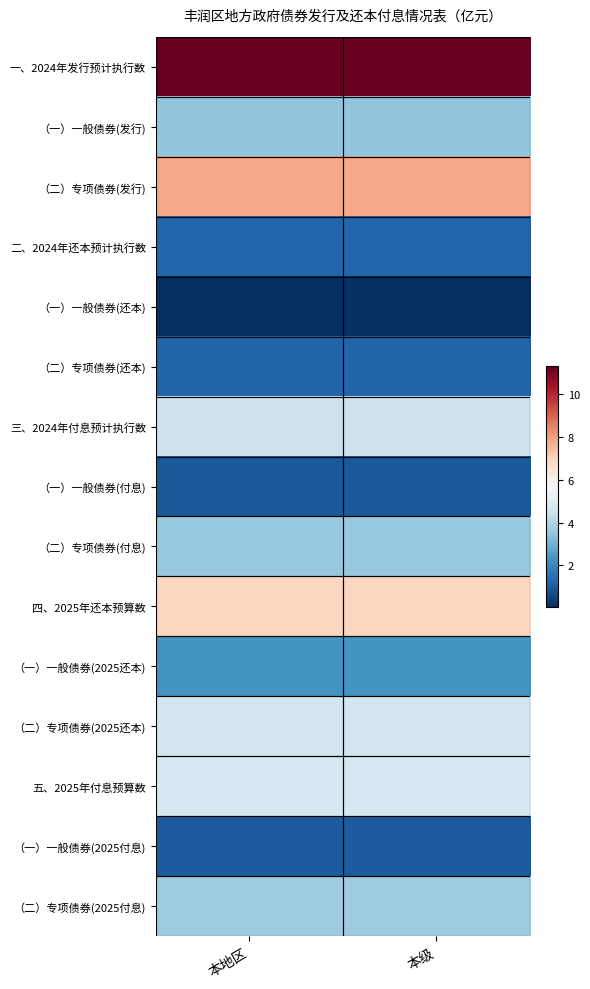

Reading left to right, transcribe all the data shown in this chart.

一、2024年发行预计执行数: 本地区=11.3	本级=11.3
（一）一般债券(发行): 本地区=3.5	本级=3.5
（二）专项债券(发行): 本地区=7.9	本级=7.9
二、2024年还本预计执行数: 本地区=1.2	本级=1.2
（一）一般债券(还本): 本地区=0.1	本级=0.1
（二）专项债券(还本): 本地区=1.2	本级=1.2
三、2024年付息预计执行数: 本地区=4.5	本级=4.5
（一）一般债券(付息): 本地区=0.9	本级=0.9
（二）专项债券(付息): 本地区=3.5	本级=3.5
四、2025年还本预算数: 本地区=6.9	本级=6.9
（一）一般债券(2025还本): 本地区=2.3	本级=2.3
（二）专项债券(2025还本): 本地区=4.6	本级=4.6
五、2025年付息预算数: 本地区=4.7	本级=4.7
（一）一般债券(2025付息): 本地区=1.0	本级=1.0
（二）专项债券(2025付息): 本地区=3.7	本级=3.7